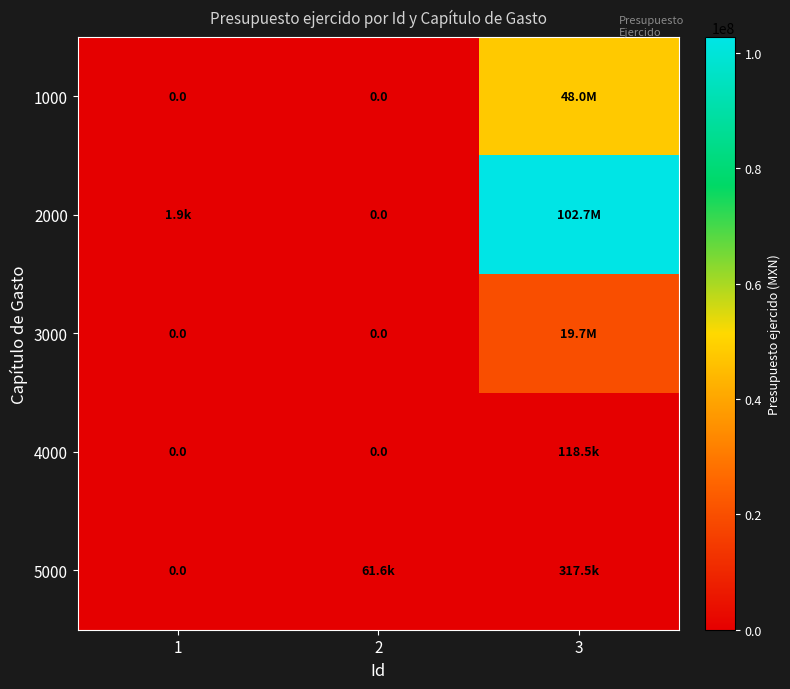

The 1000 series shows 67793235.2 at 3. True or false?

False